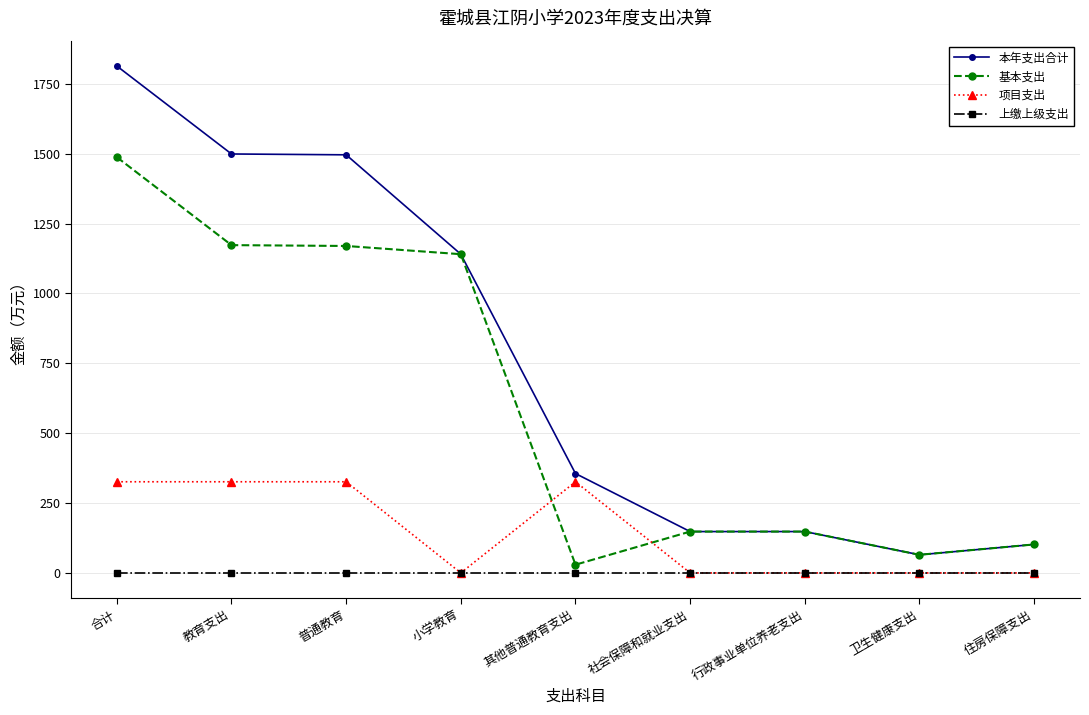

What is the label of the 3rd point from the right?

行政事业单位养老支出